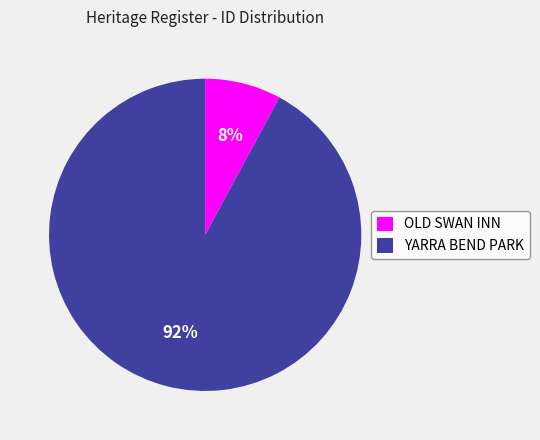

Count the number of slices in the pie.

2